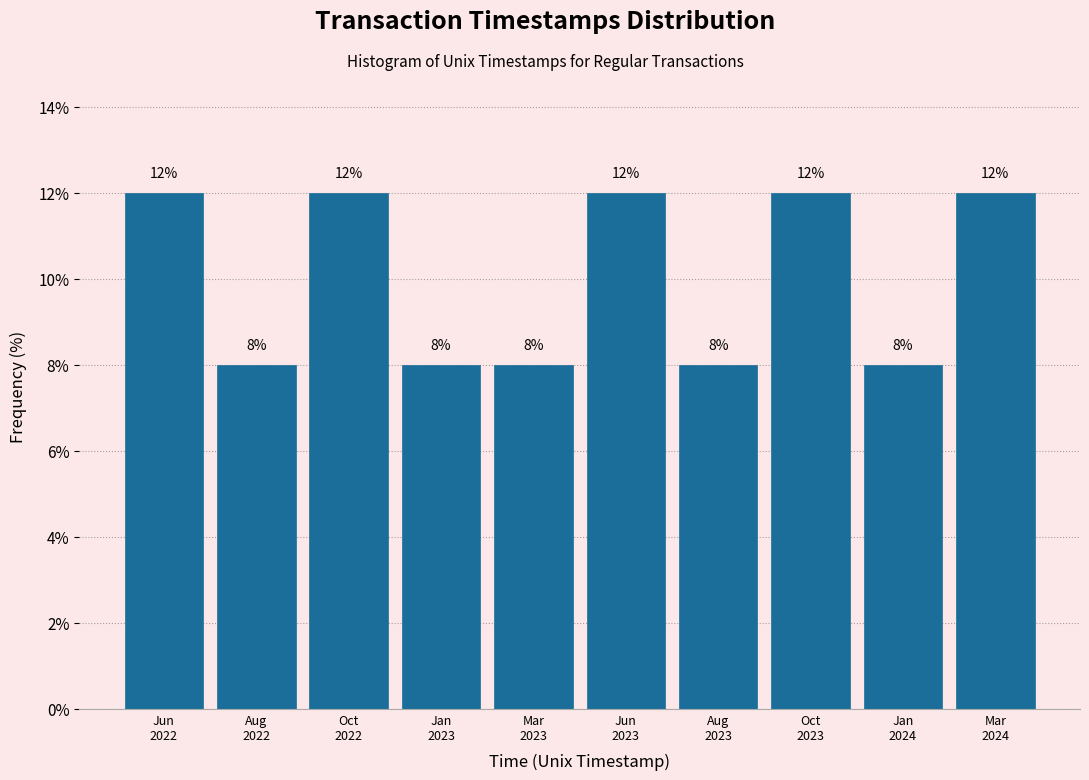

Reading right to left, list all the values displayed in this chart.

12	8	12	8	12	8	8	12	8	12